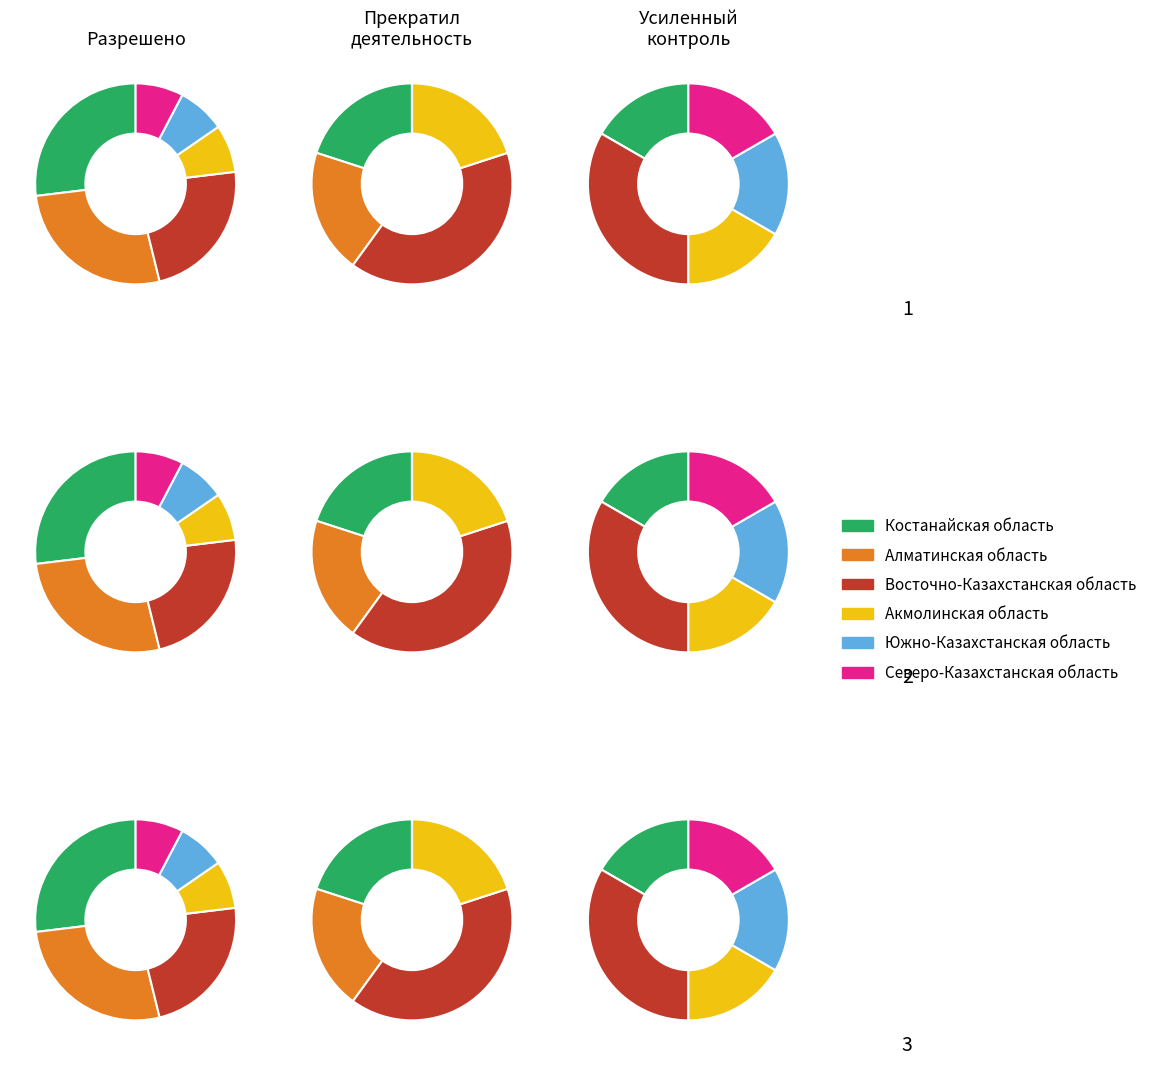

At 2, list the series in order from largest to smallest.

Костанайская область, Восточно-Казахстанская область, Алматинская область, Акмолинская область, Южно-Казахстанская область, Северо-Казахстанская область